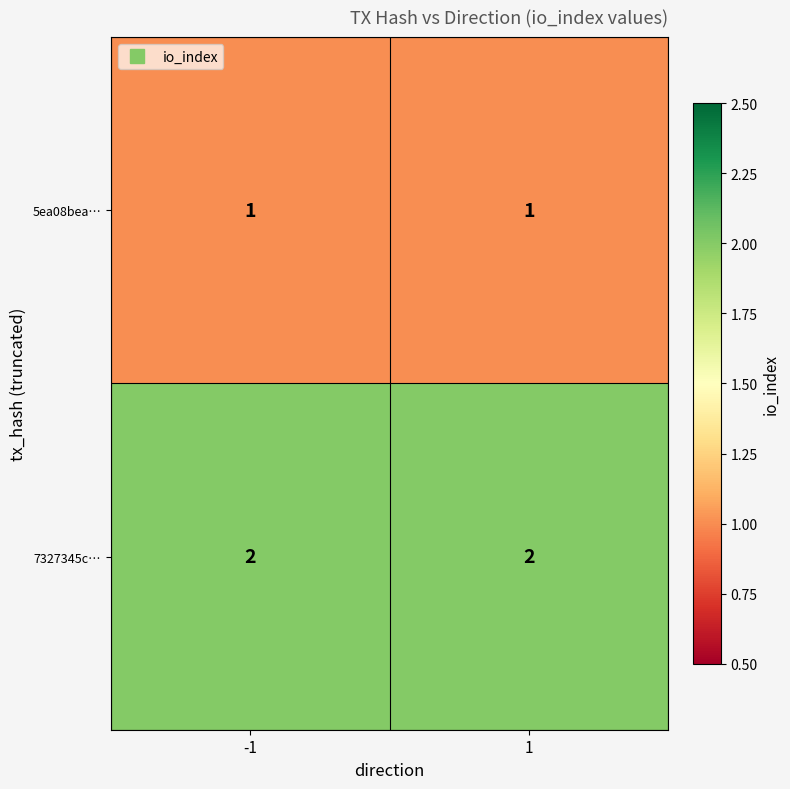

Which series has the largest total across all categories?

7327345c…